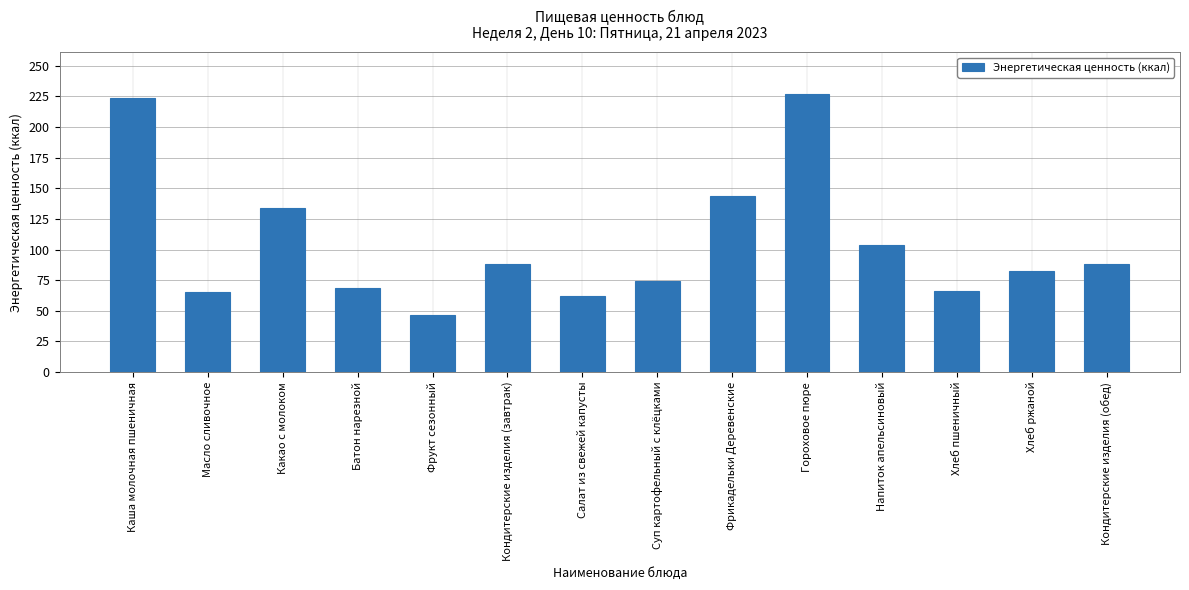

Read the value at Какао с молоком.

134.0